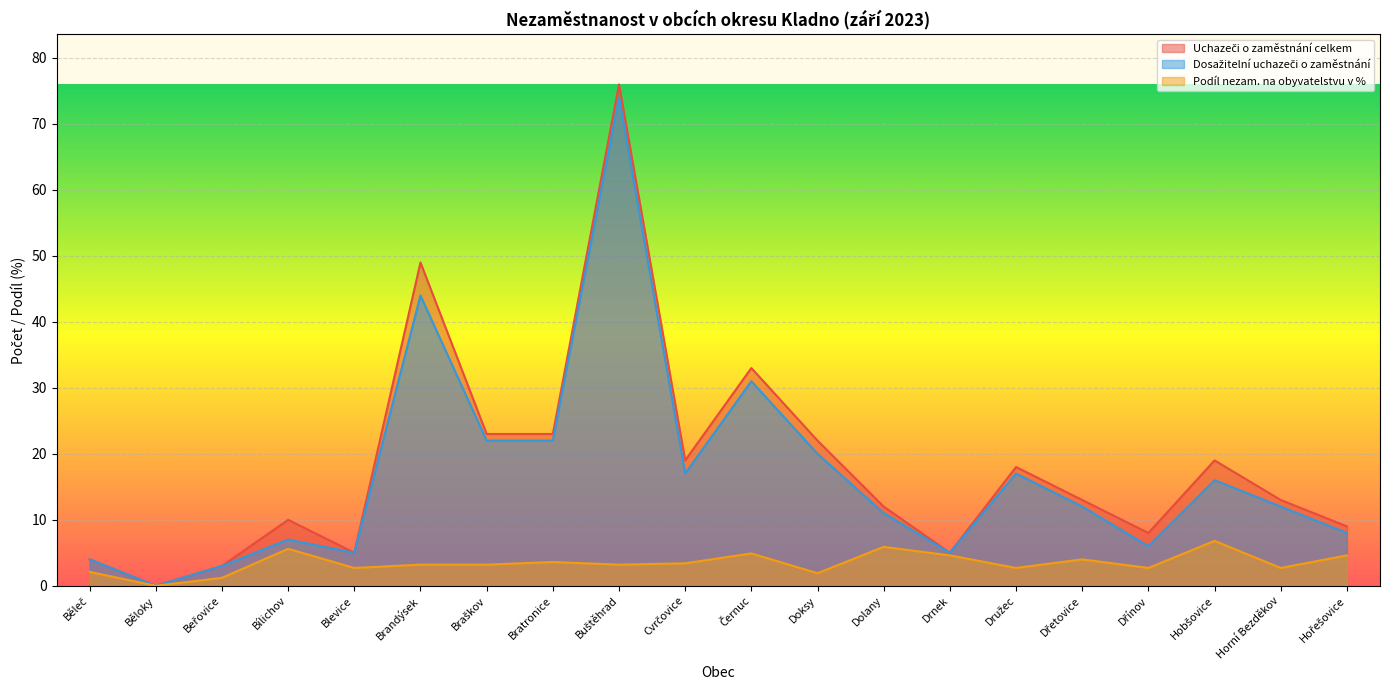

Rank the series at Běleč from highest to lowest value.

Uchazeči o zaměstnání celkem, Dosažitelní uchazeči o zaměstnání, Podíl nezam. na obyvatelstvu v %